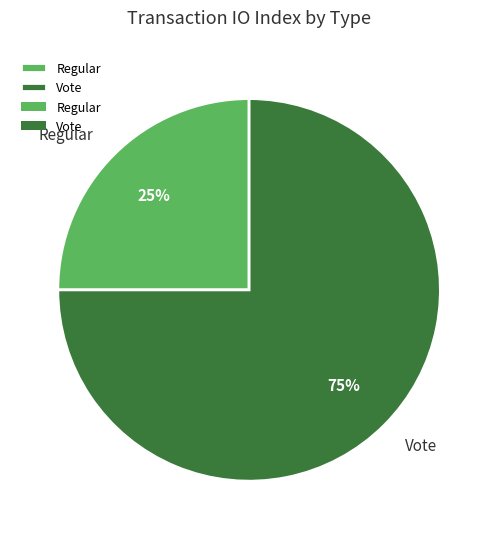

How many segments does this pie chart have?

2